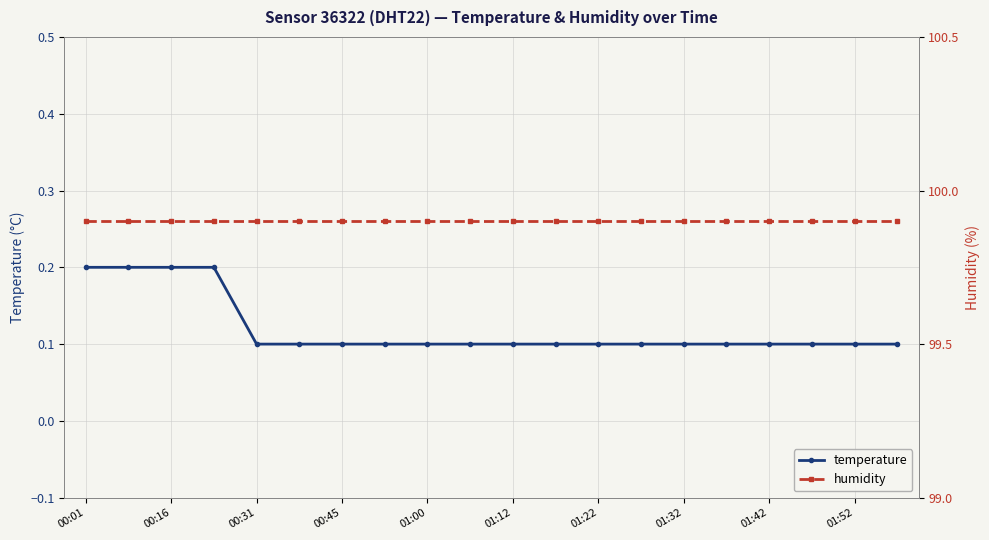

Which series has the widest spread of values?

temperature